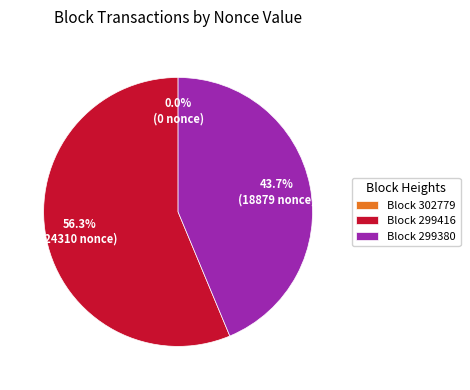

How many slices are in this pie chart?

3